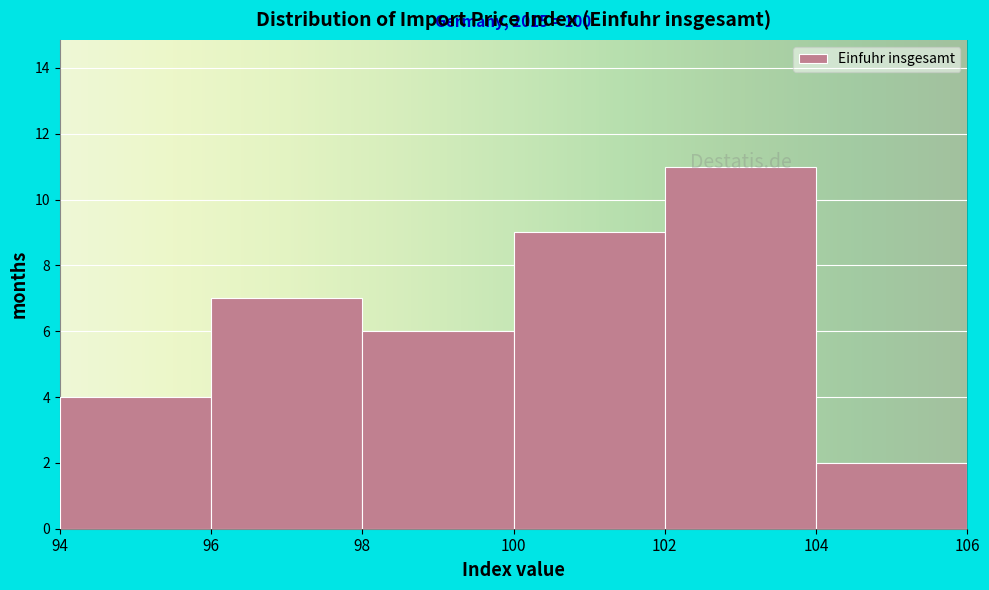

Which range on the x-axis has the tallest bar?

102 to 104